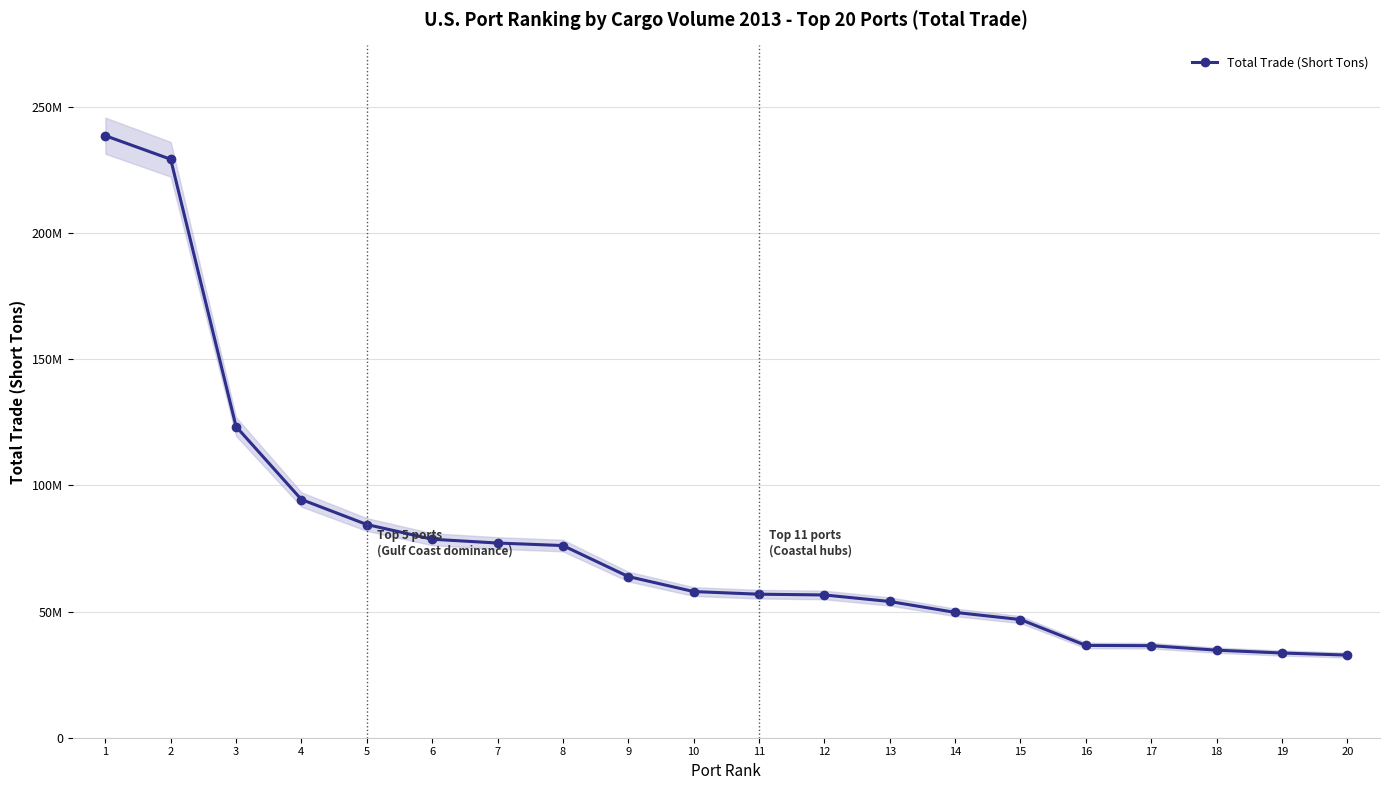

How many data points does each series have?

20